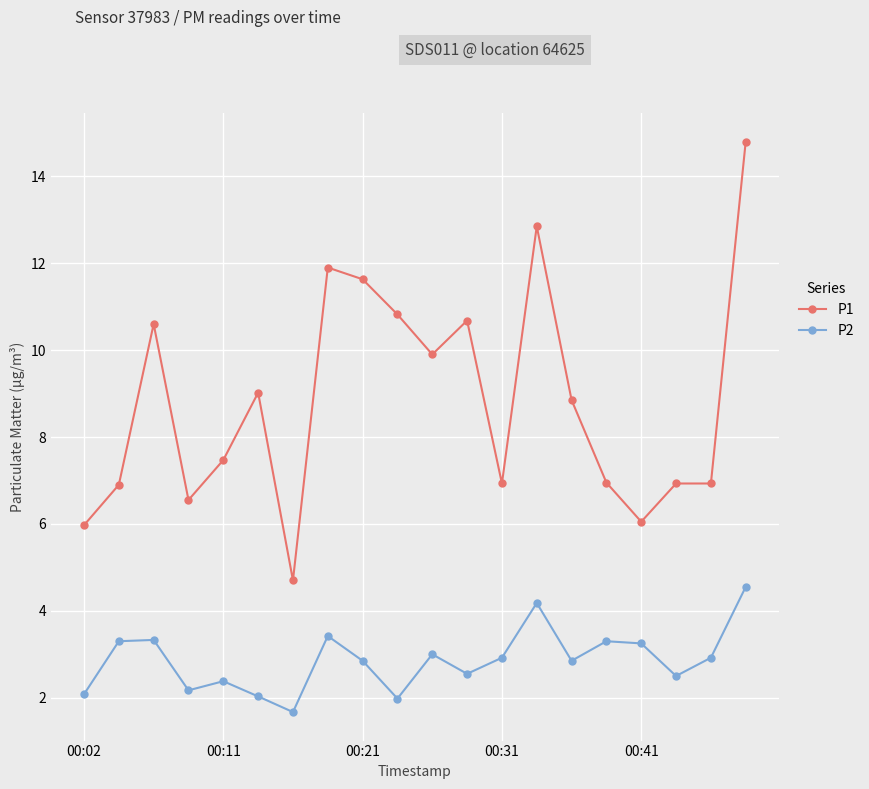

Which series has the largest range (max minus min)?

P1